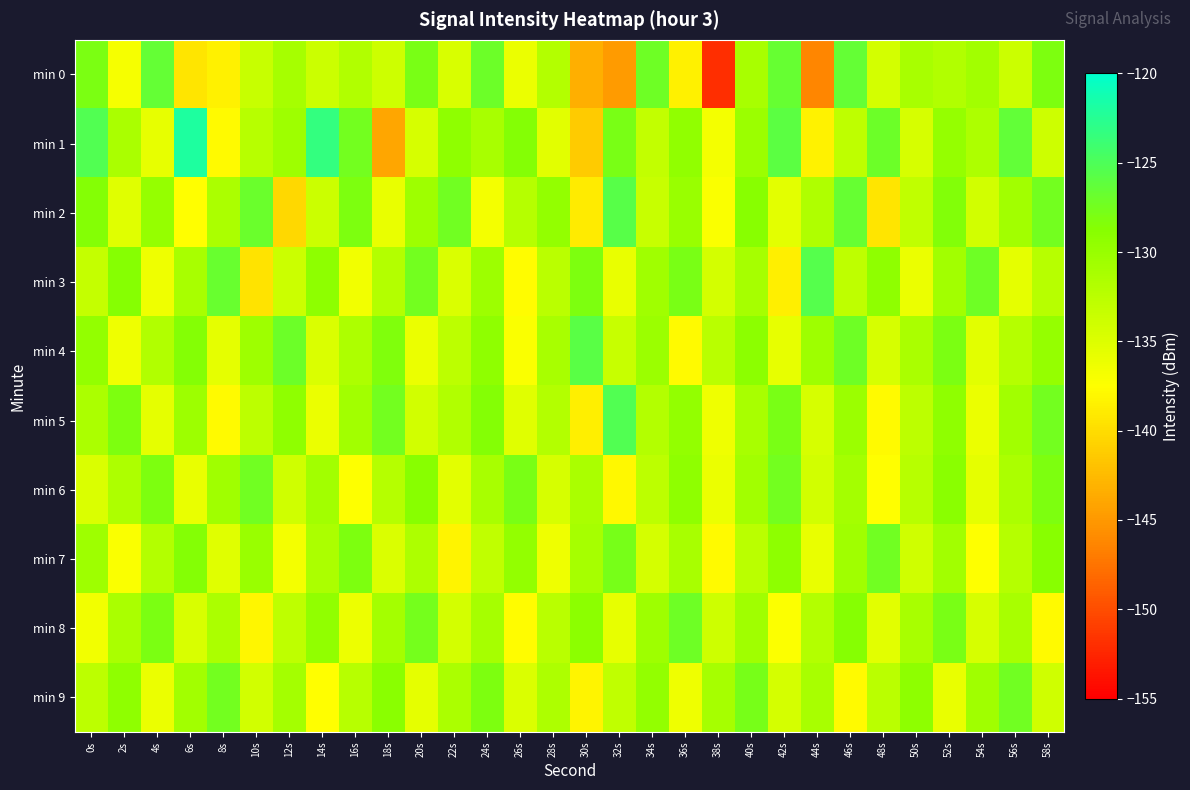

At which category is the sum across all series the highest?

52s